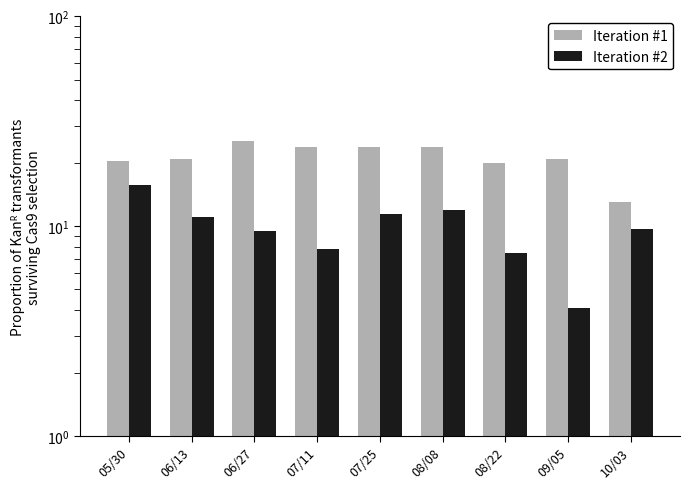

Rank the series at 10/03 from lowest to highest value.

Iteration #2, Iteration #1